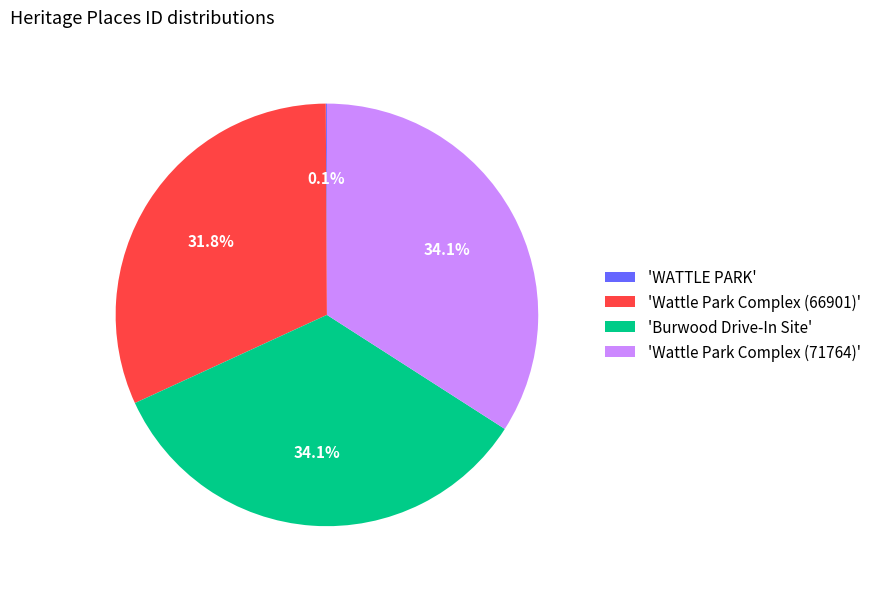

What portion of the pie excludes 'Burwood Drive-In Site'?

65.9%